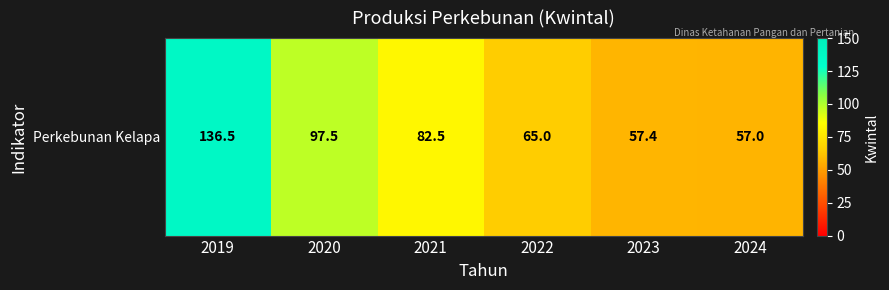

Rank the categories by value from lowest to highest.

2024, 2023, 2022, 2021, 2020, 2019